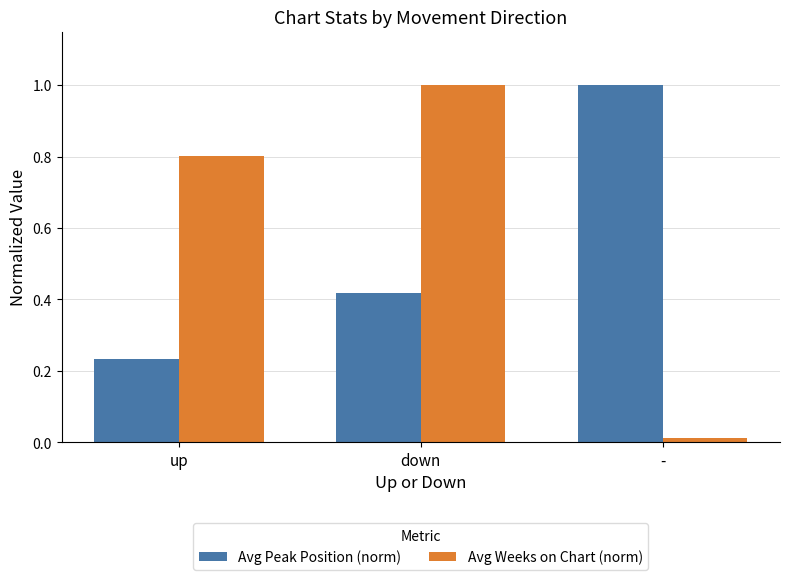

True or false: Avg Peak Position (norm) has a value of 1.0 at -.

True